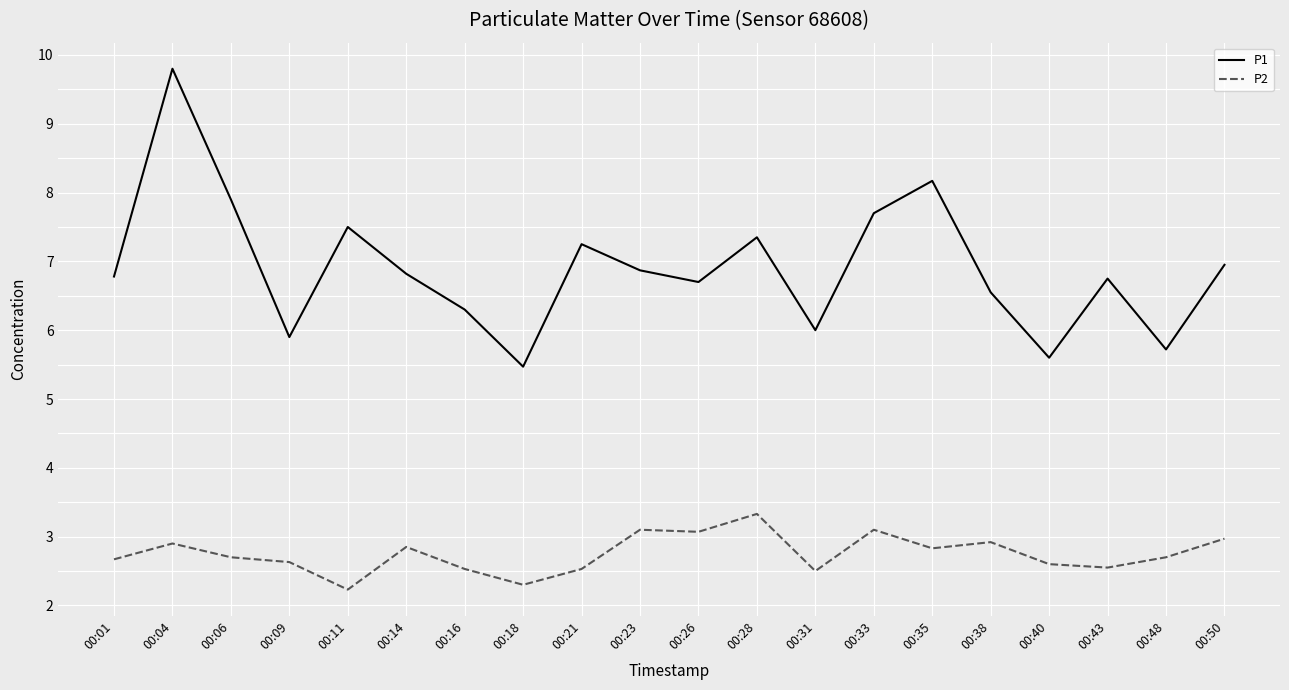

The value of P2 at 00:21 is 2.5. True or false?

True